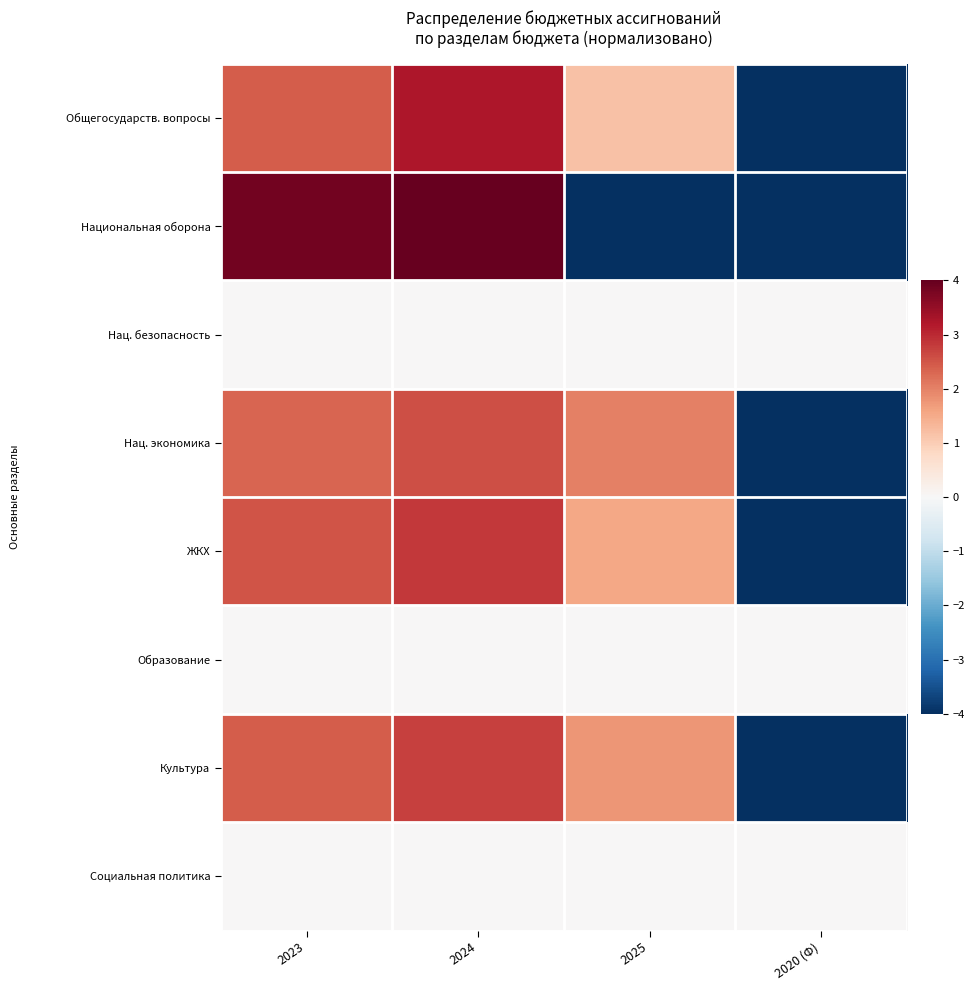

Which label corresponds to the smallest value in the chart?

2020 (Ф)